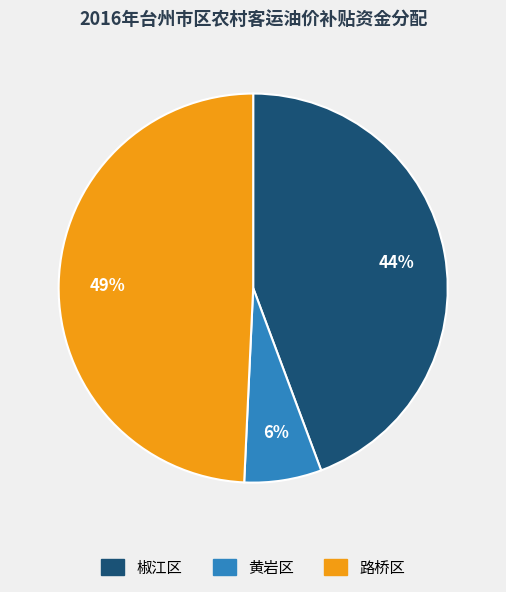

Is the sum of 黄岩区 and 路桥区 greater than half?

Yes